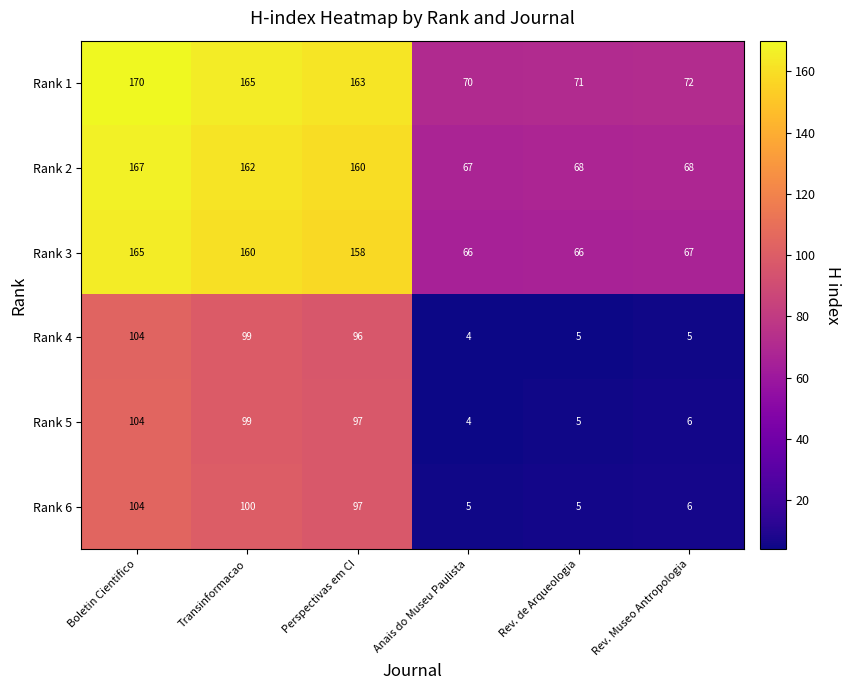

At how many categories does at least one series exceed 69?

6